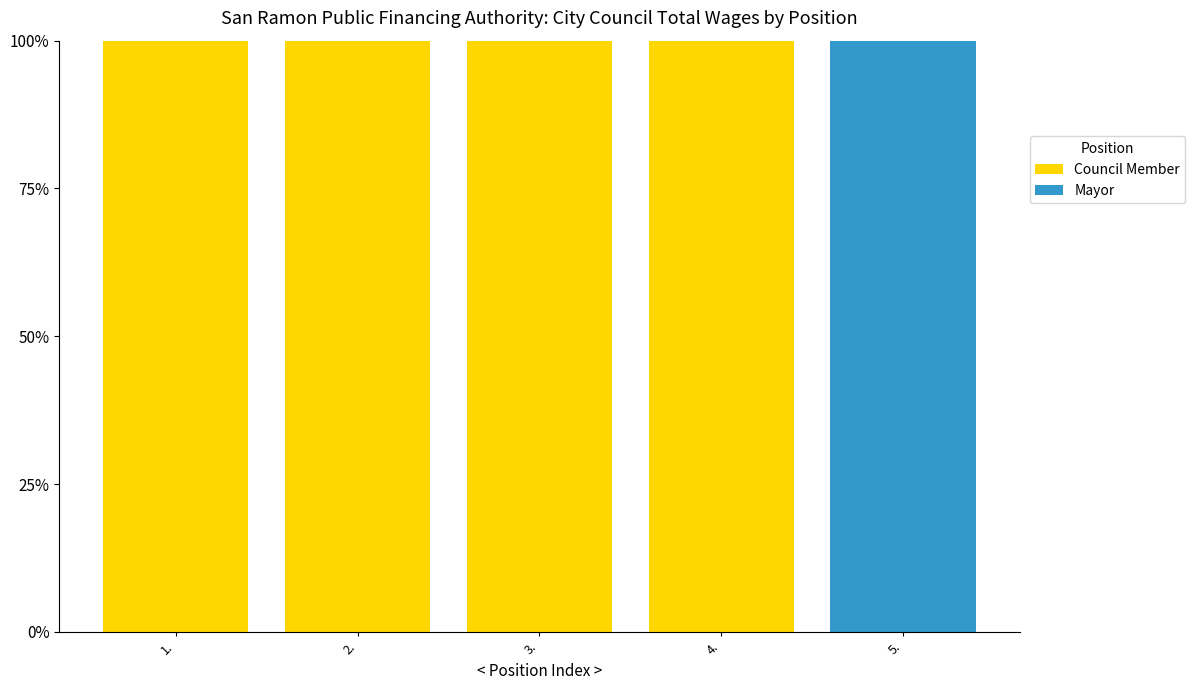

What are all the series names shown in the legend?

Council Member, Mayor